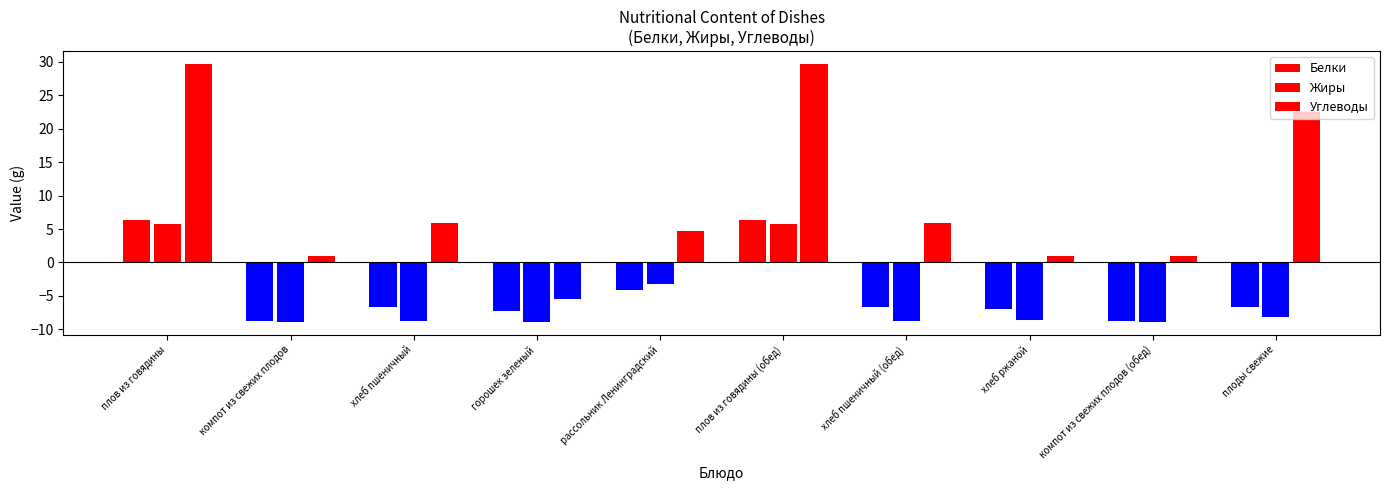

What is the difference between the second highest and minimum values in the Жиры series?

14.6